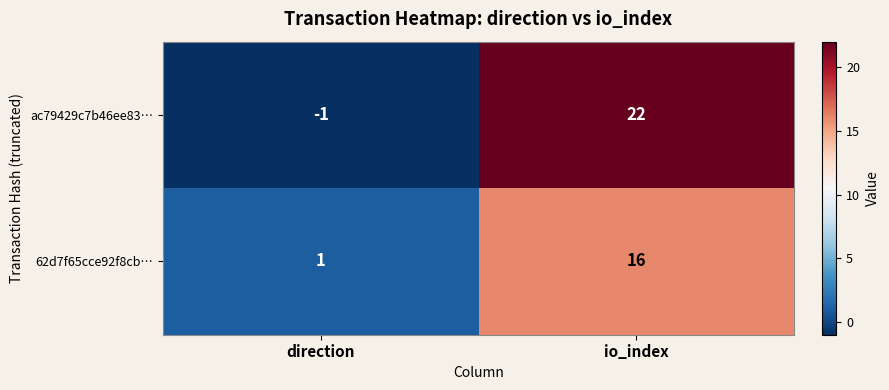

What is the total value across all series at io_index?

38